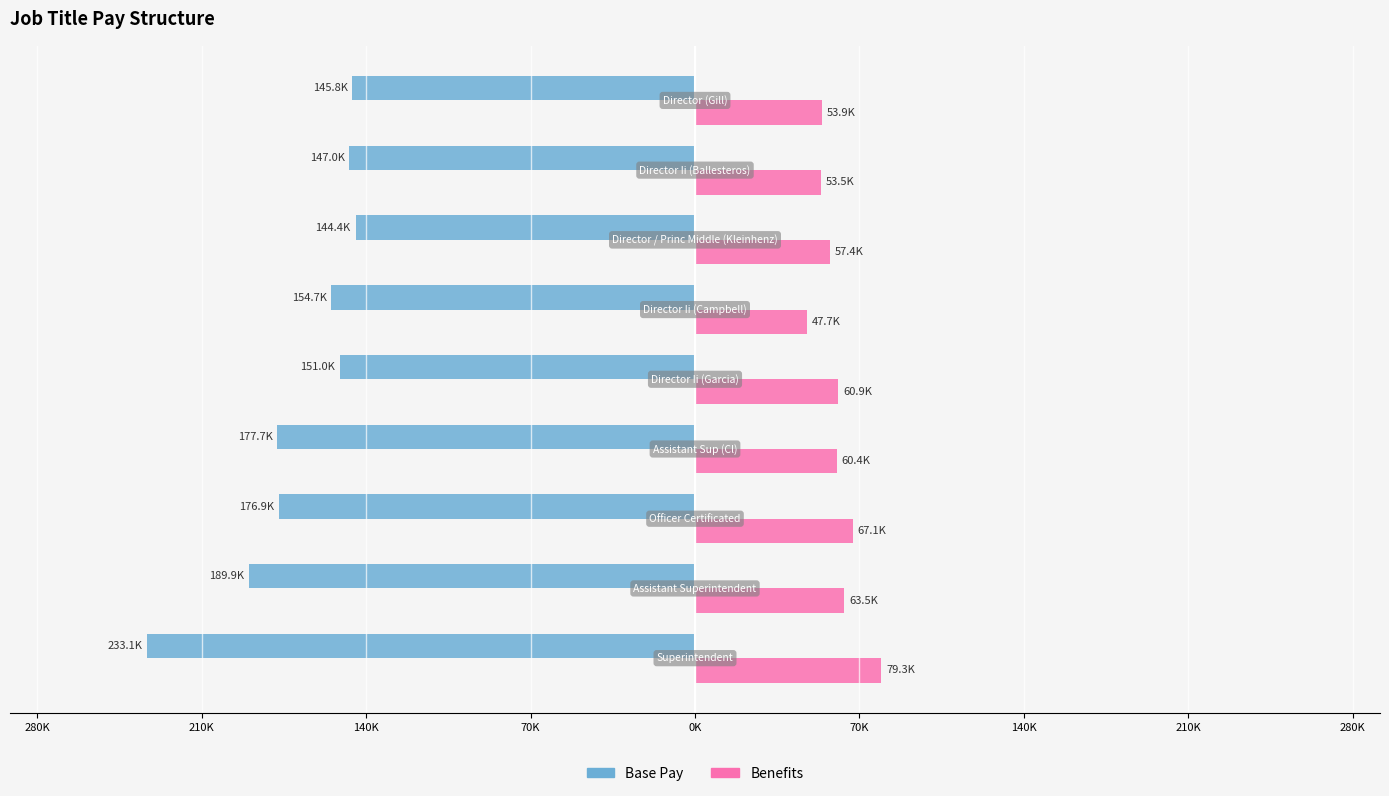

What are all the series names shown in the legend?

Base Pay, Benefits